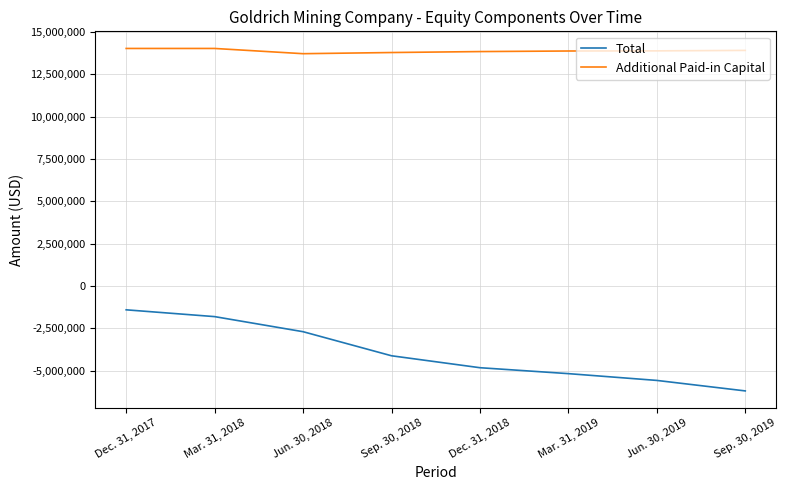

The value of Additional Paid-in Capital at Jun. 30, 2019 is 24918717. True or false?

False